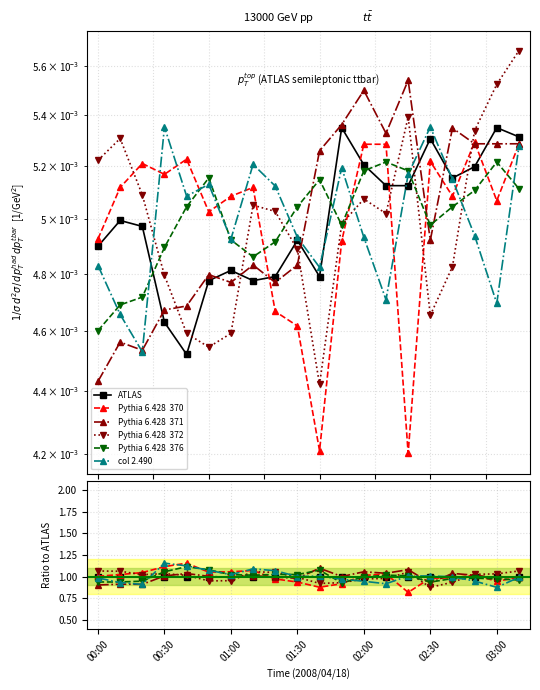

Which series has the largest total across all categories?

col 2.490